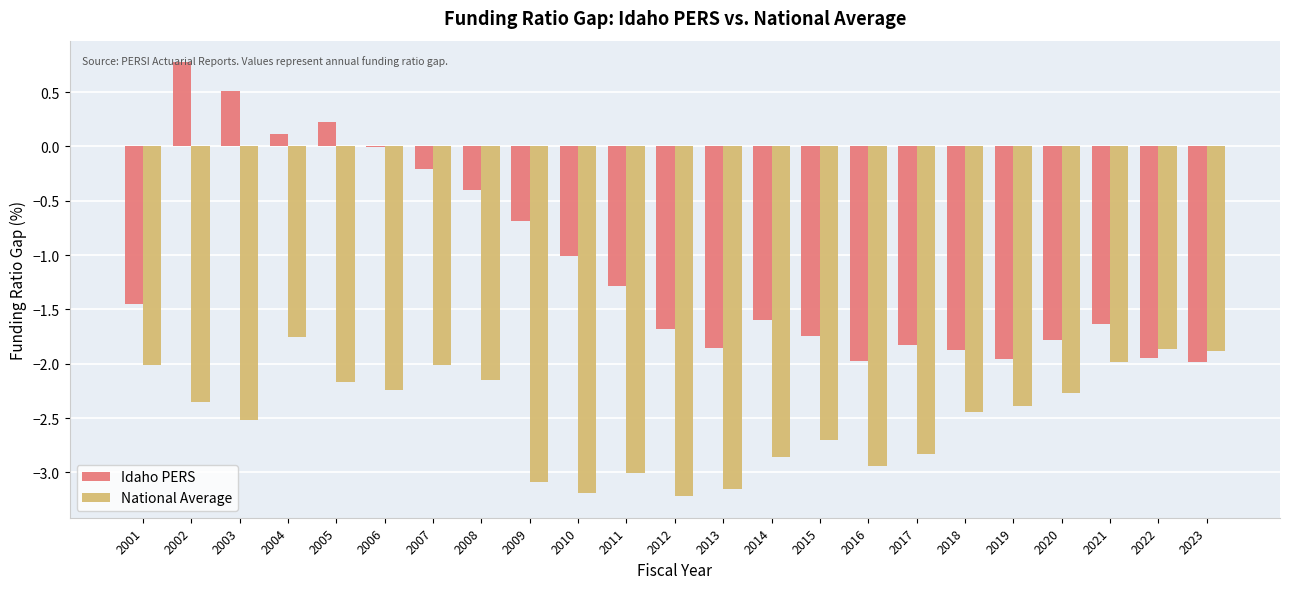

At which category does the chart reach its peak across all series?

2002